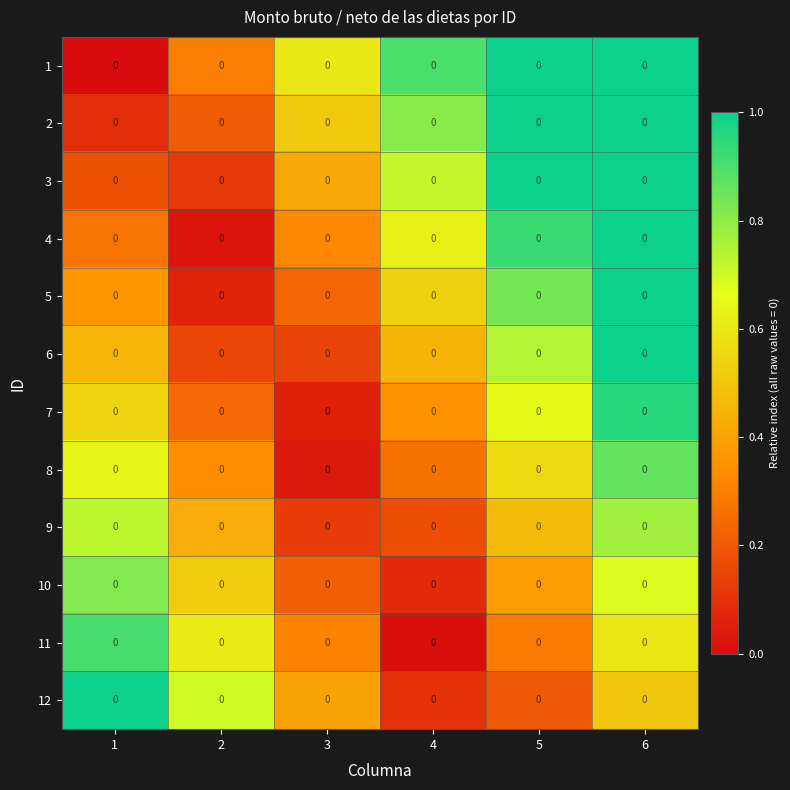

Rank the categories by 12 value from lowest to highest.

4, 5, 3, 6, 2, 1